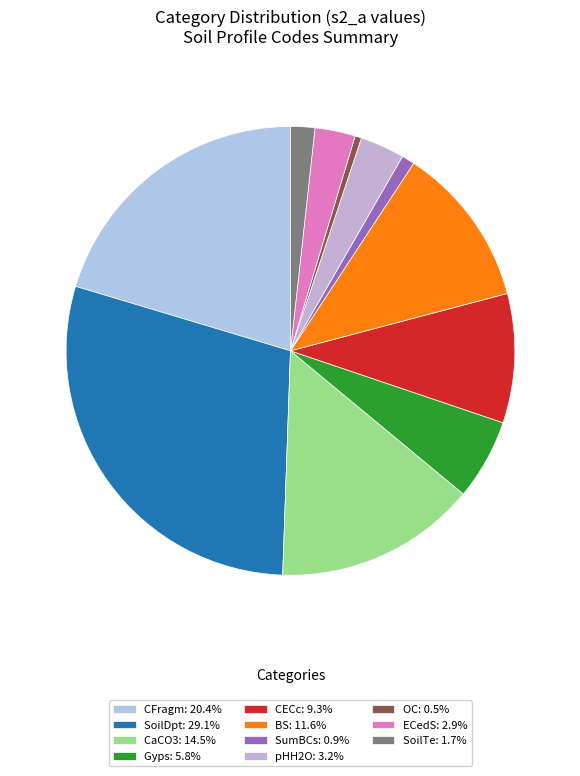

Which category has the smallest portion of the pie?

OC